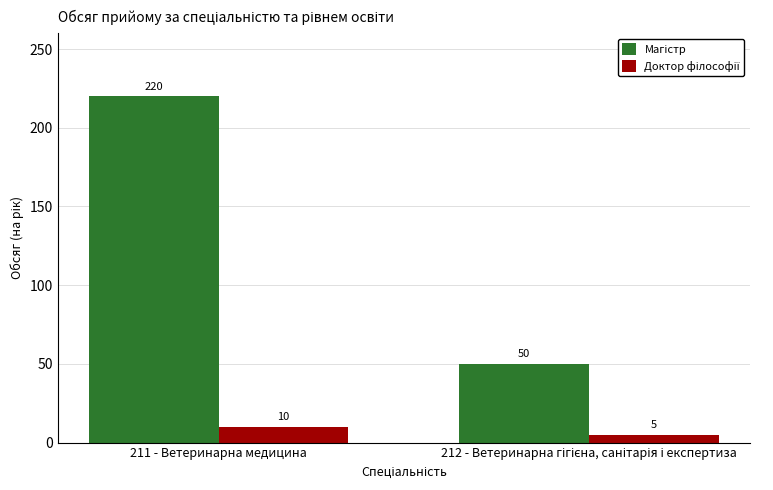

At which category is the sum across all series the highest?

211 - Ветеринарна медицина